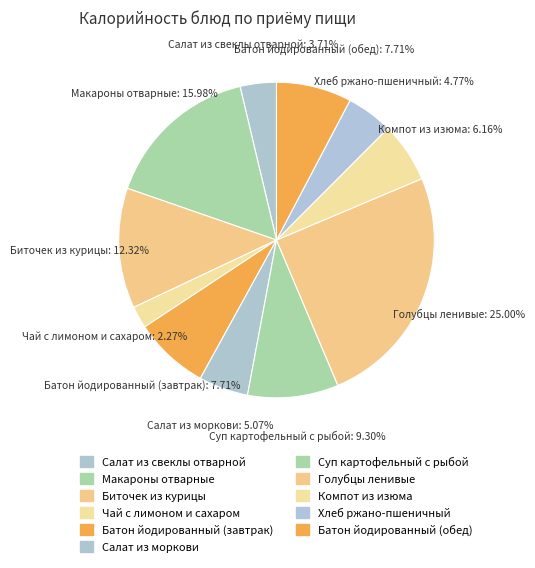

Combined, what portion of the pie is Батон йодированный (завтрак) and Компот из изюма?

13.9%